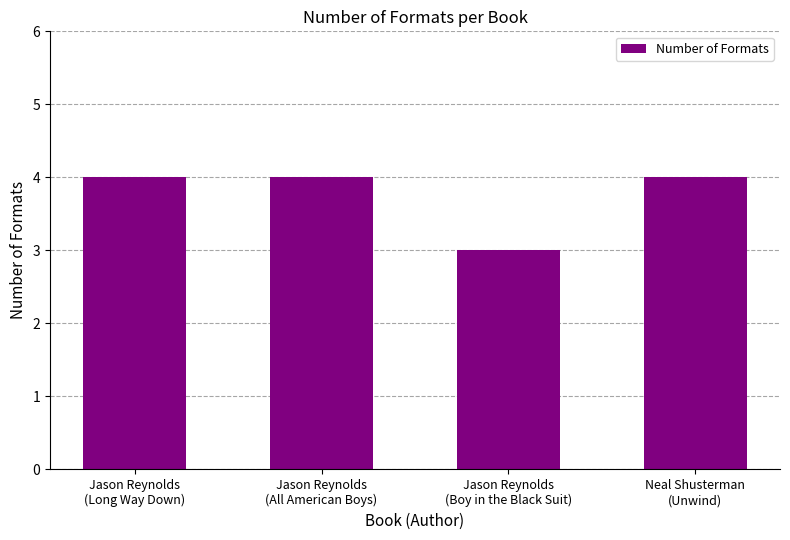

Are the bars grouped side by side (vs. stacked)?

No